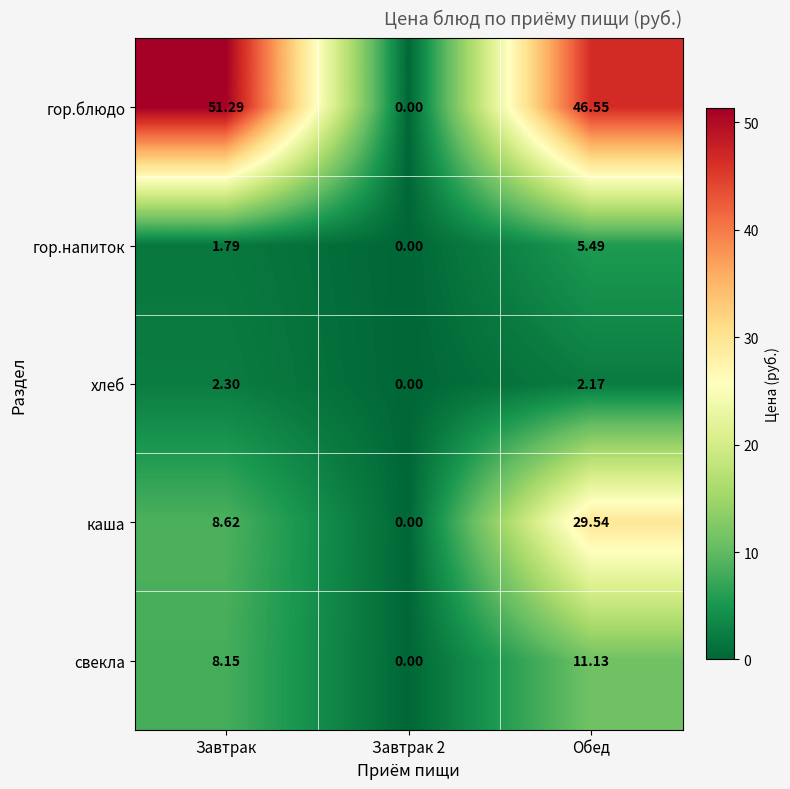

Which series has the largest total across all categories?

гор.блюдо